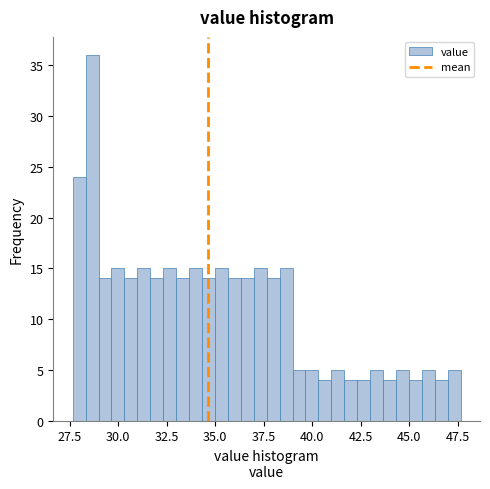

Around what value on the x-axis is the tallest bar? Give the approximate position of its centre, as read against the axis.

28.5